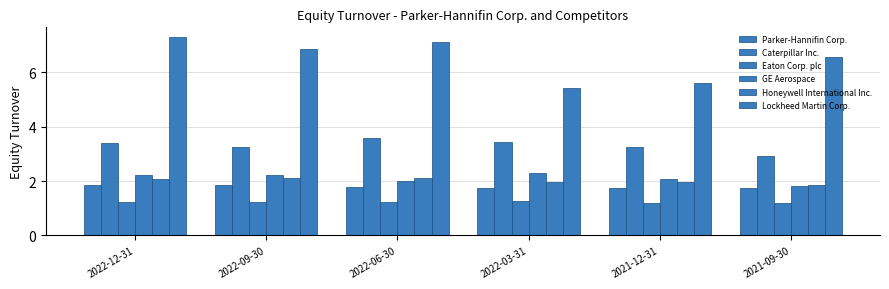

What is the difference between the maximum and second lowest values in the Eaton Corp. plc series?

0.1